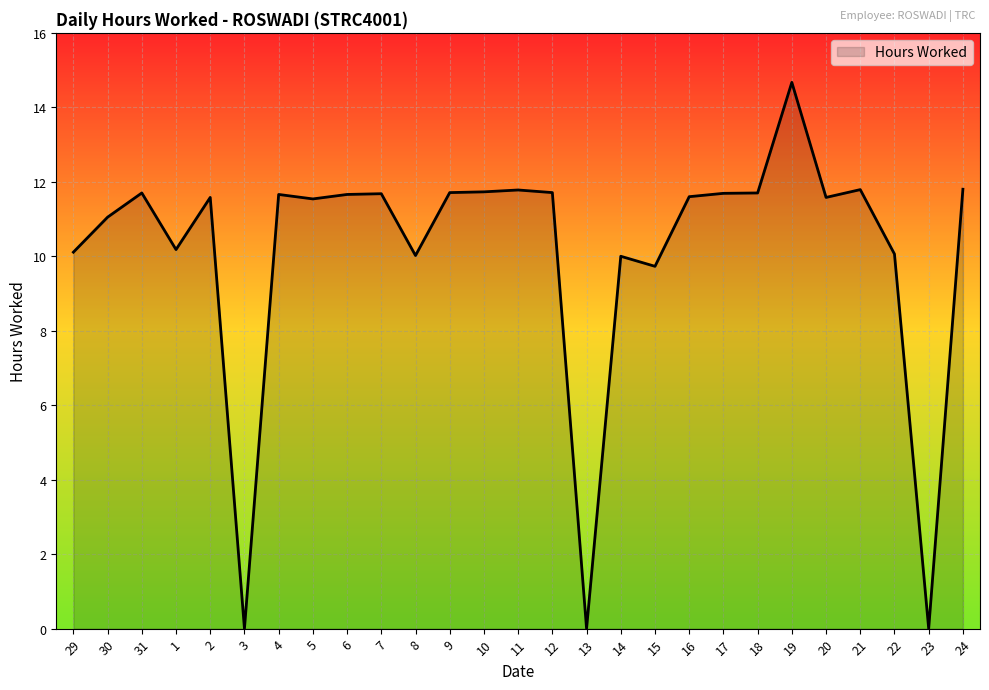

The chart shows a value of 2.1 at 29. True or false?

False